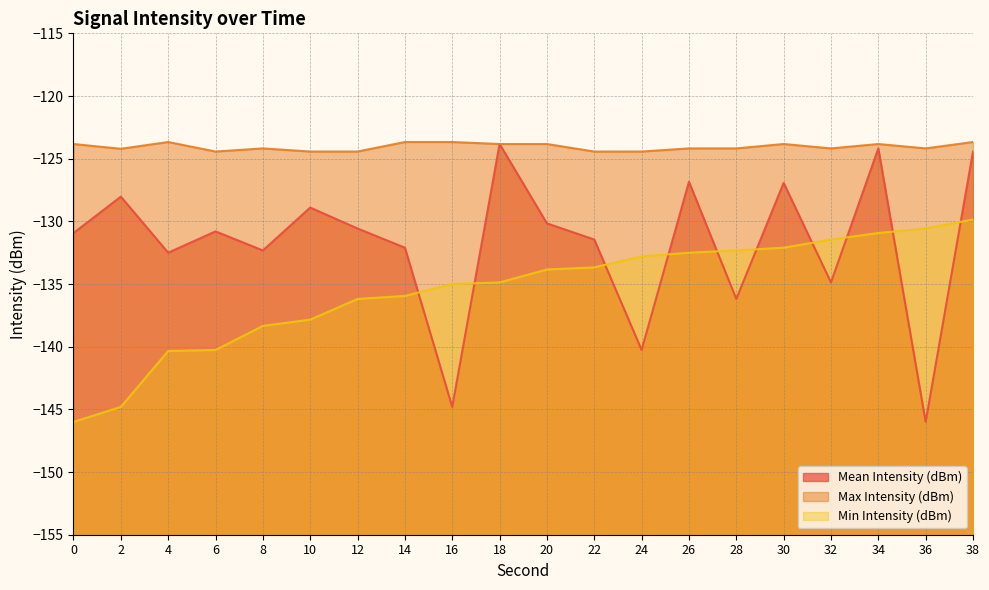

How many data points in Max Intensity (dBm) are above -124?

9